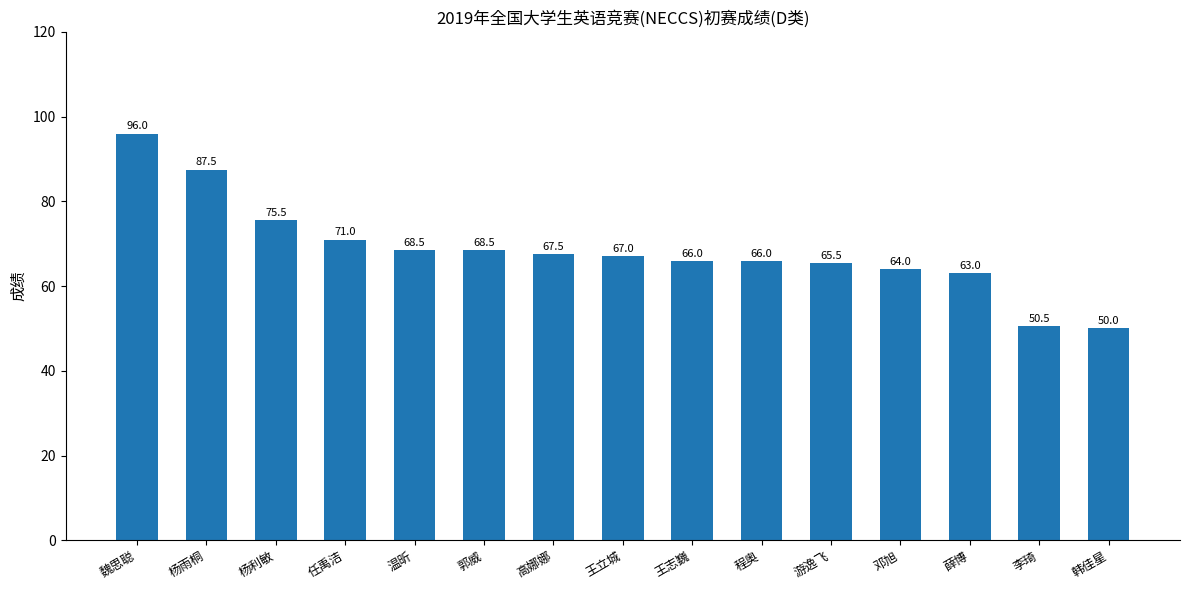

What is the change in value from 薛博 to 李琦?

-12.5